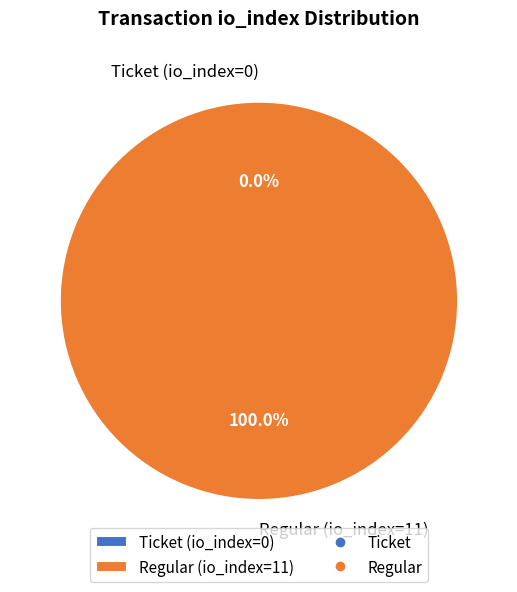

Is it true that Regular (io_index=11) is 99% of the pie?

False